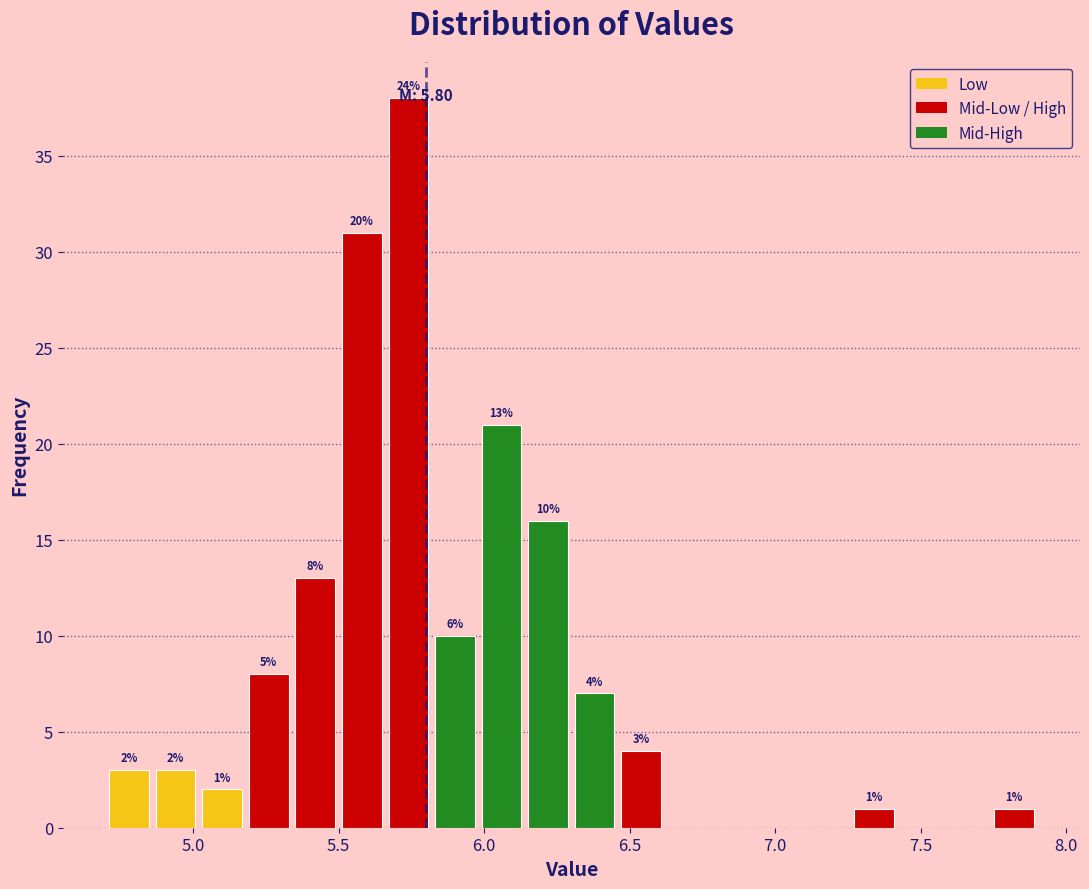

Around what value on the x-axis is the tallest bar? Give the approximate position of its centre, as read against the axis.

5.75